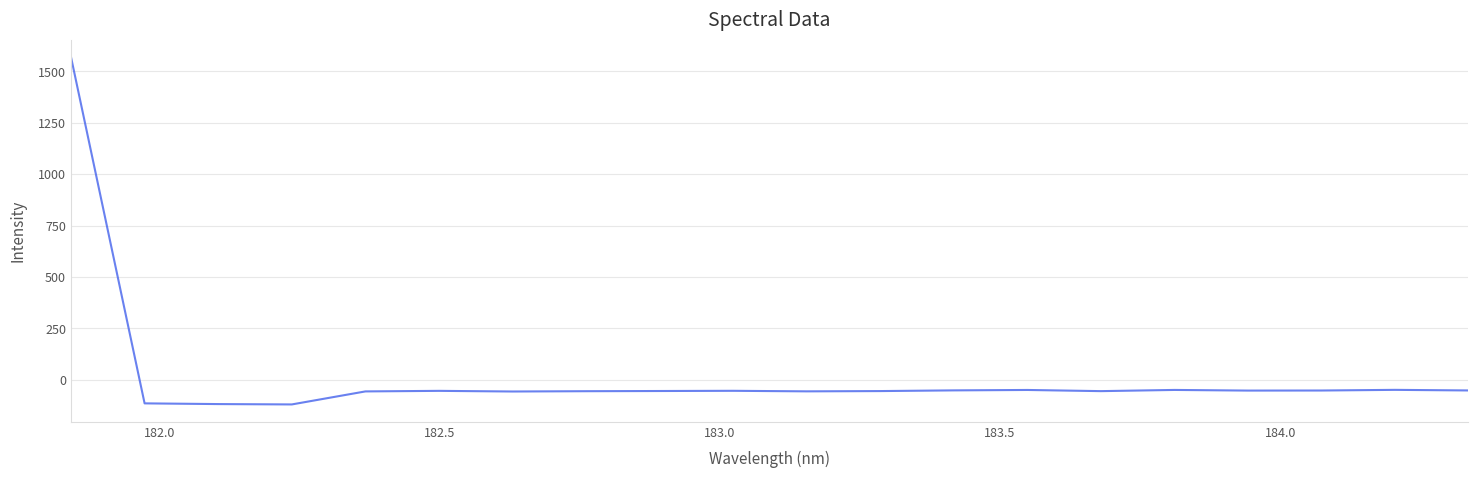

How many negative values are there?

19